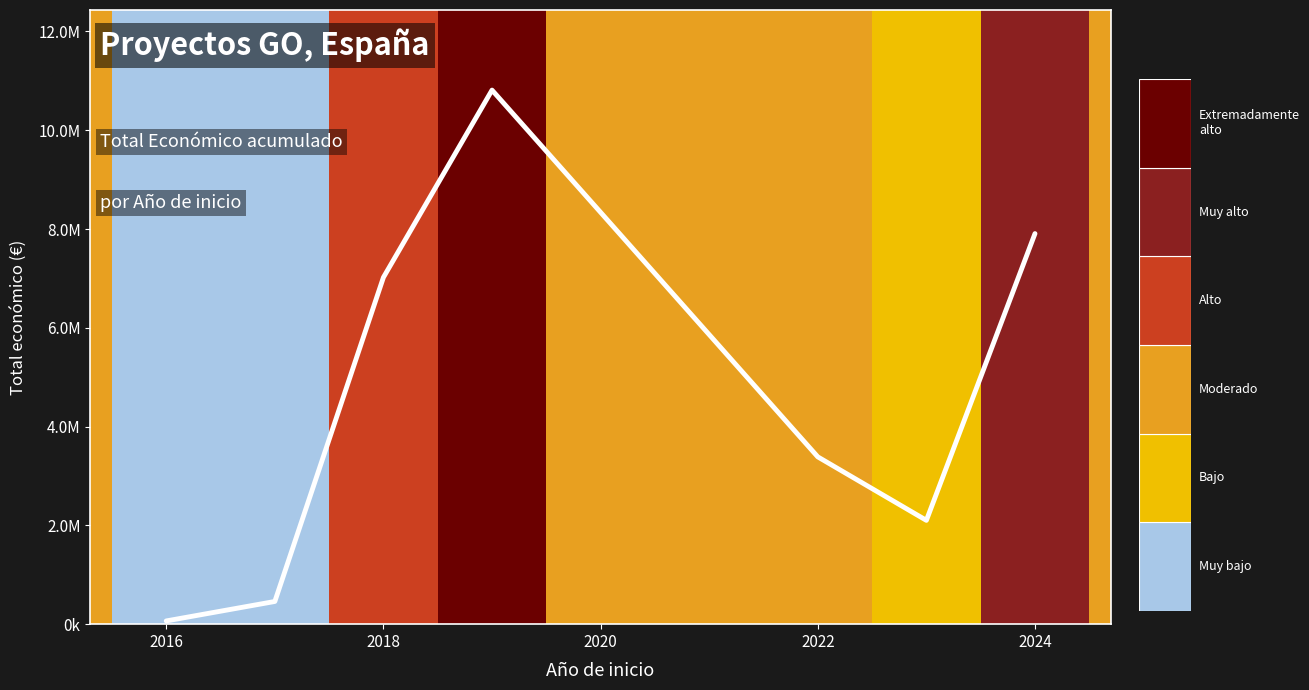

Does the chart display data point markers on the line(s)?

No